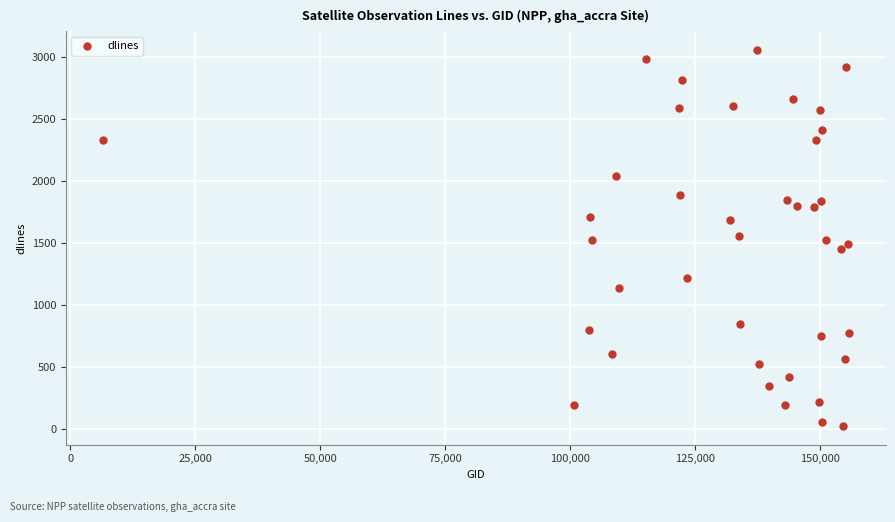

What is the range of Y values (max minus min)?

3027